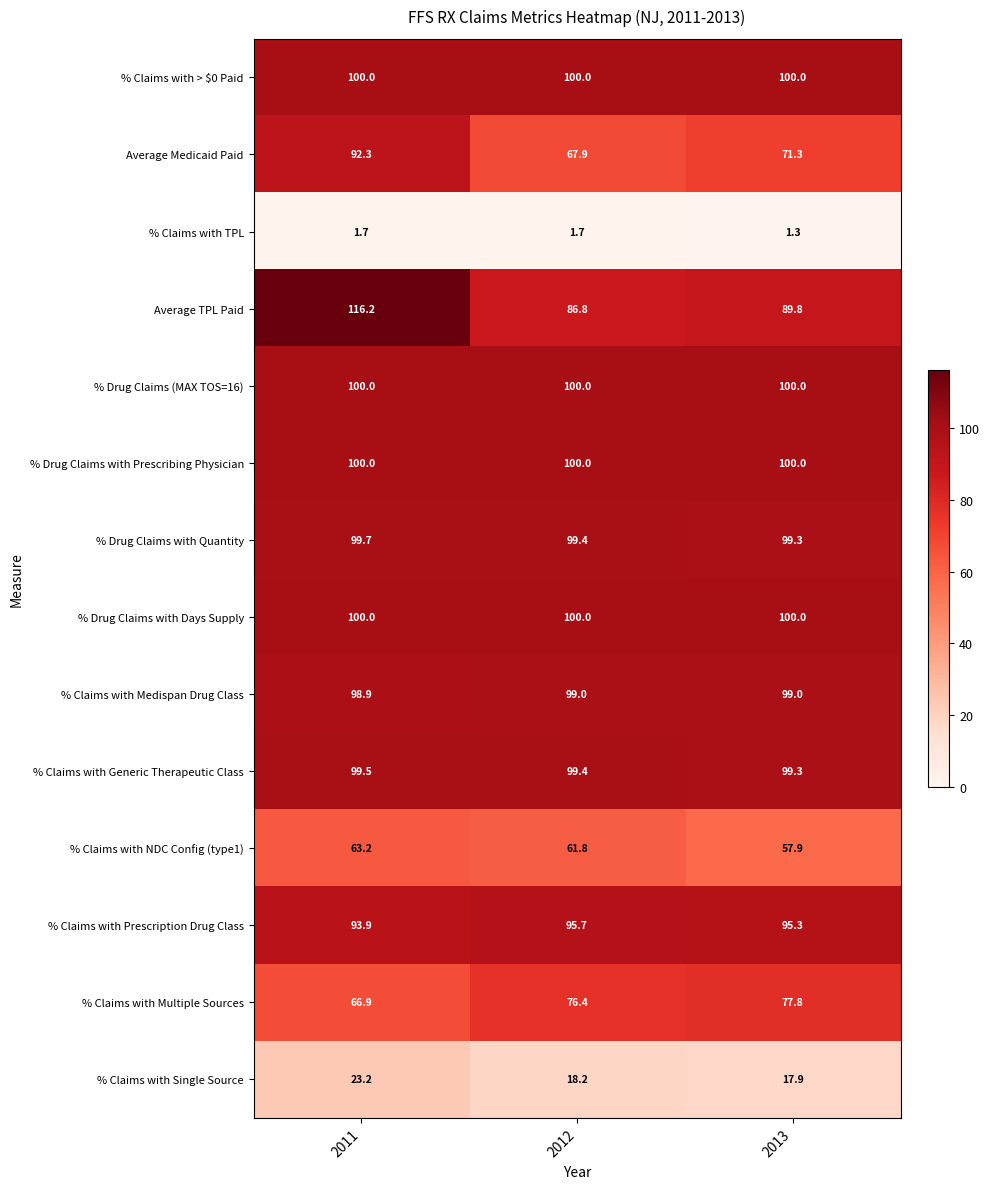

Which series has the widest spread of values?

Average TPL Paid